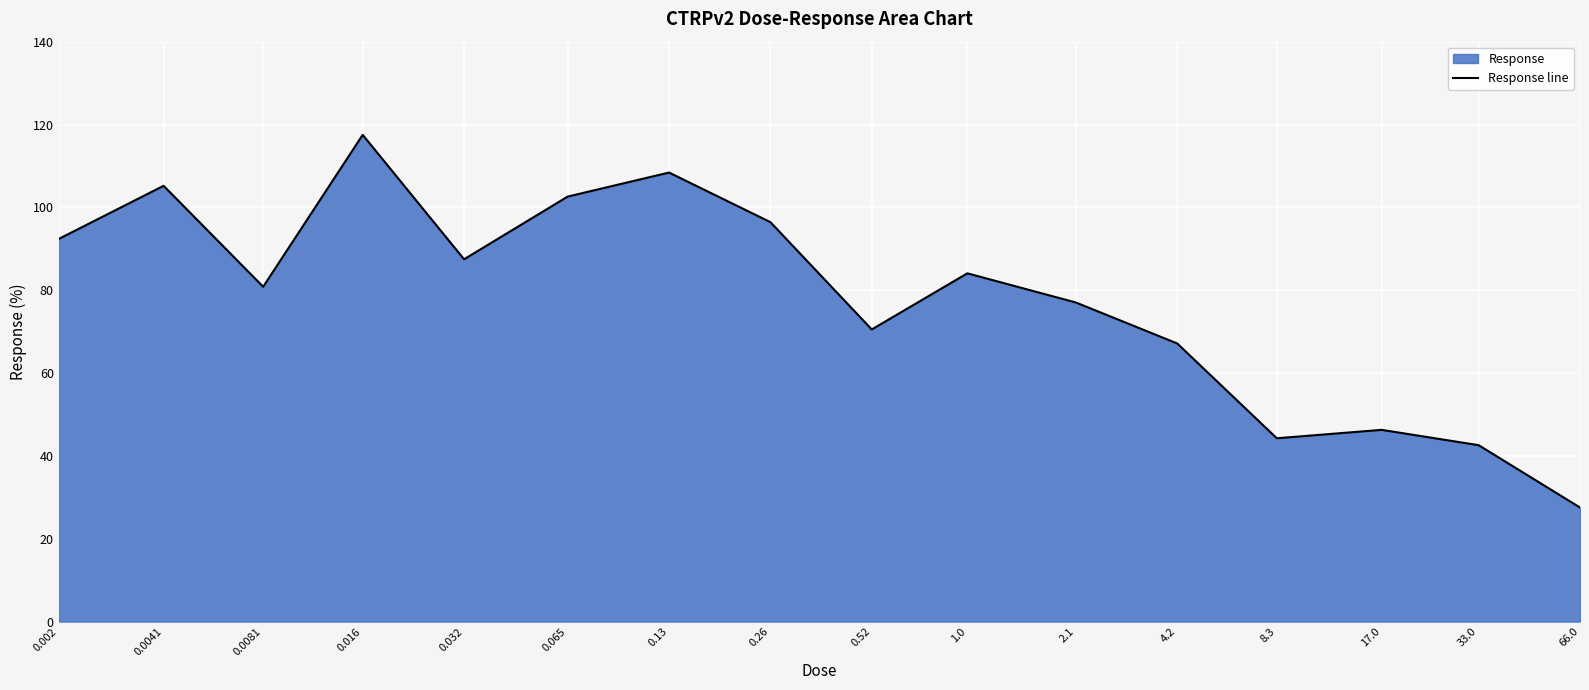

Reading left to right, what are all the values shown in this chart?

0.002=92.4	0.0041=105.2	0.0081=80.8	0.016=117.5	0.032=87.5	0.065=102.6	0.13=108.4	0.26=96.4	0.52=70.5	1.0=84.1	2.1=77.0	4.2=67.1	8.3=44.2	17.0=46.3	33.0=42.6	66.0=27.5